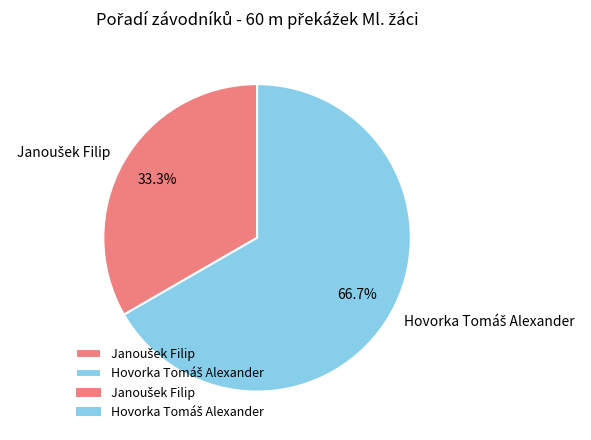

Is there a majority slice in this chart?

Yes